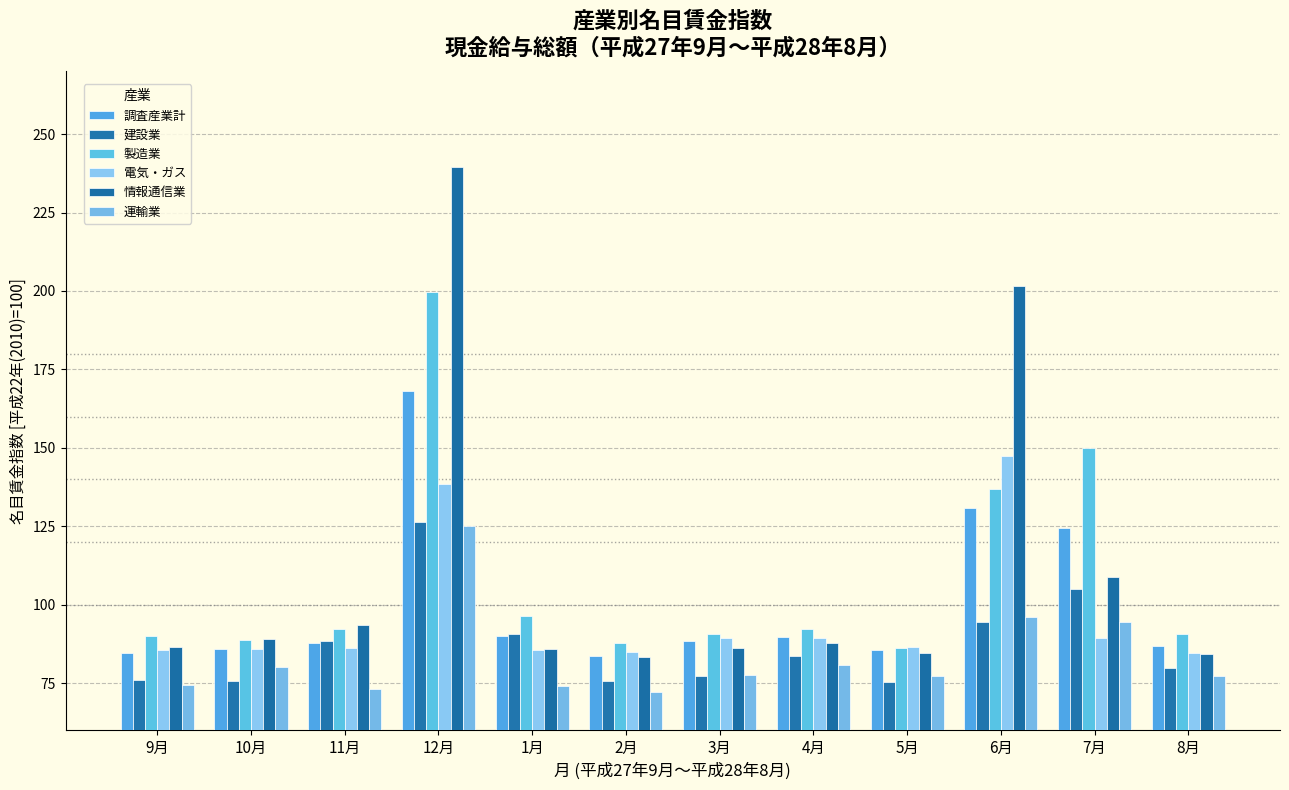

How many groups of bars are there?

12